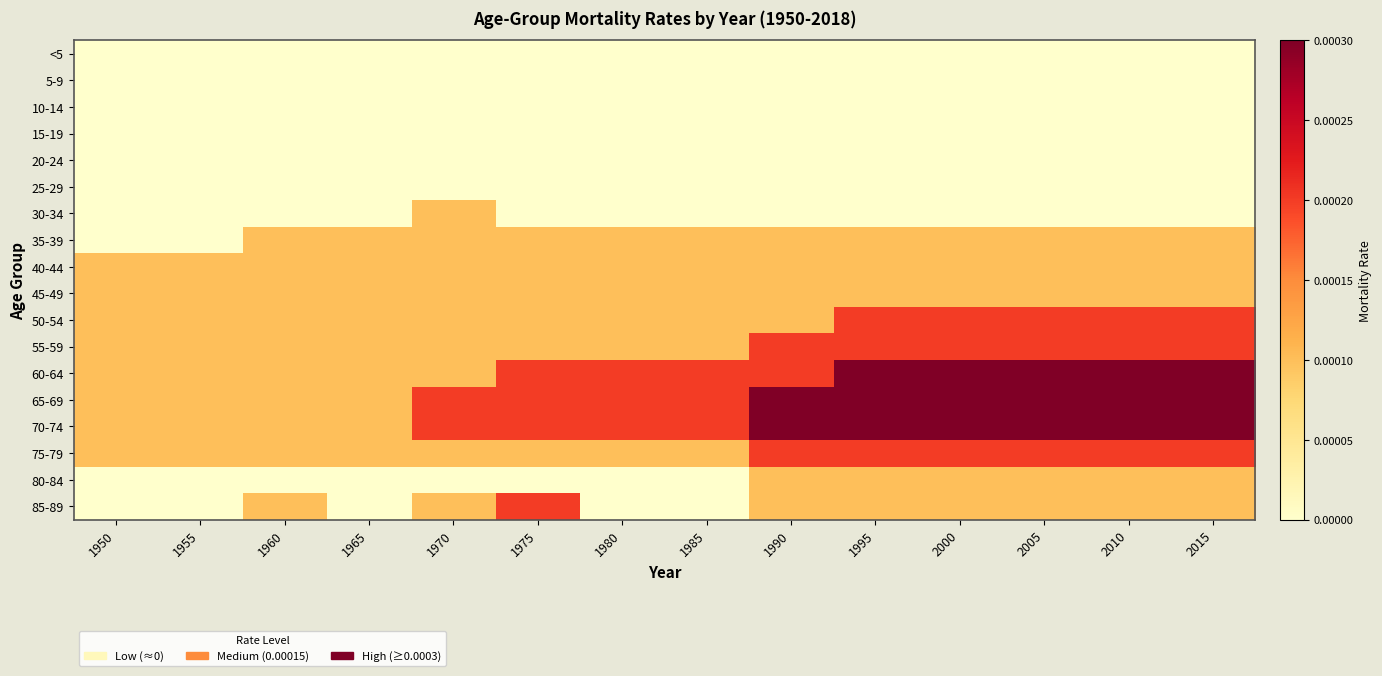

At how many categories does at least one series exceed 0?

14